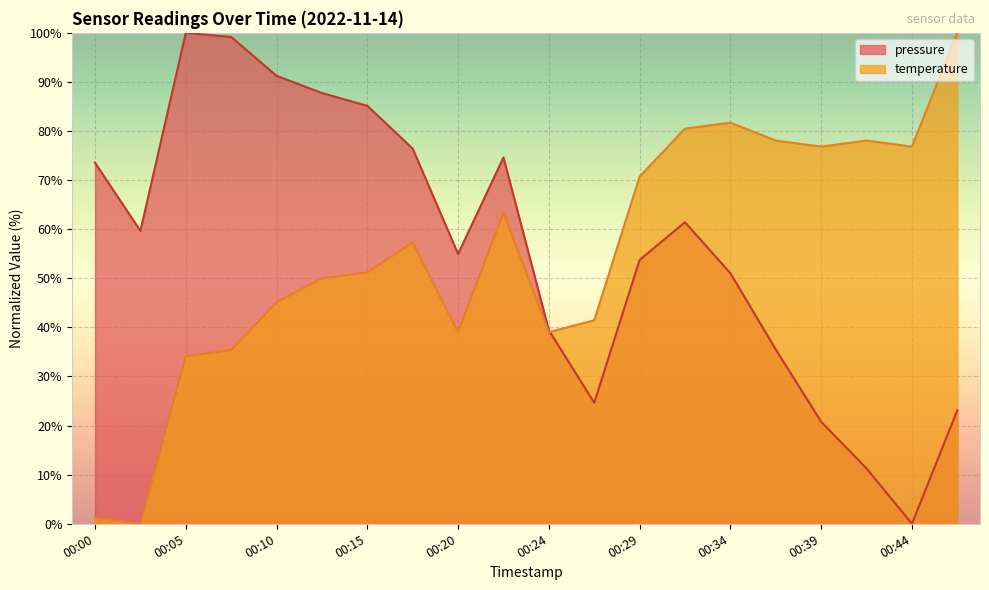

Which series has the largest total across all categories?

pressure